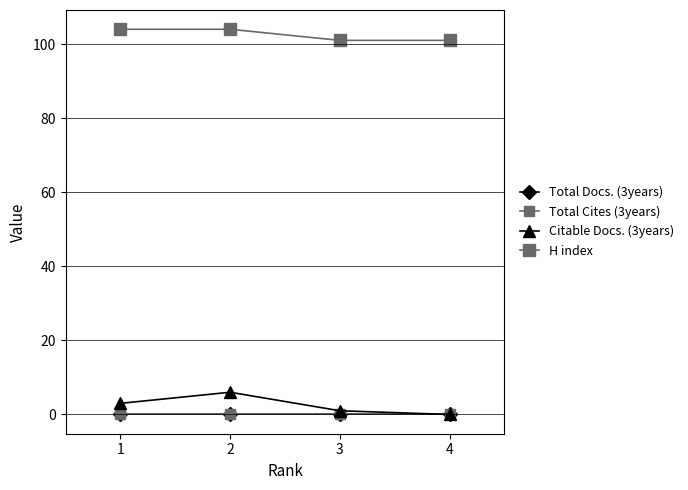

Does the chart have visible grid lines?

Yes